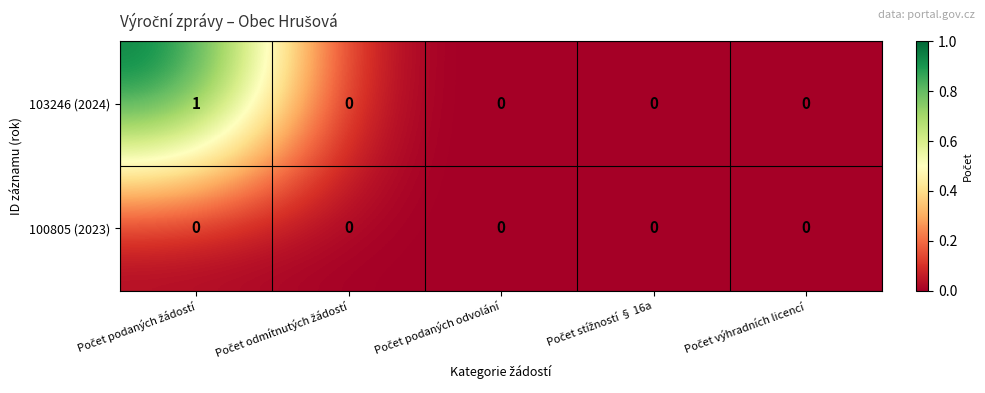

How many 103246 (2024) values are between 0 and 1?

5